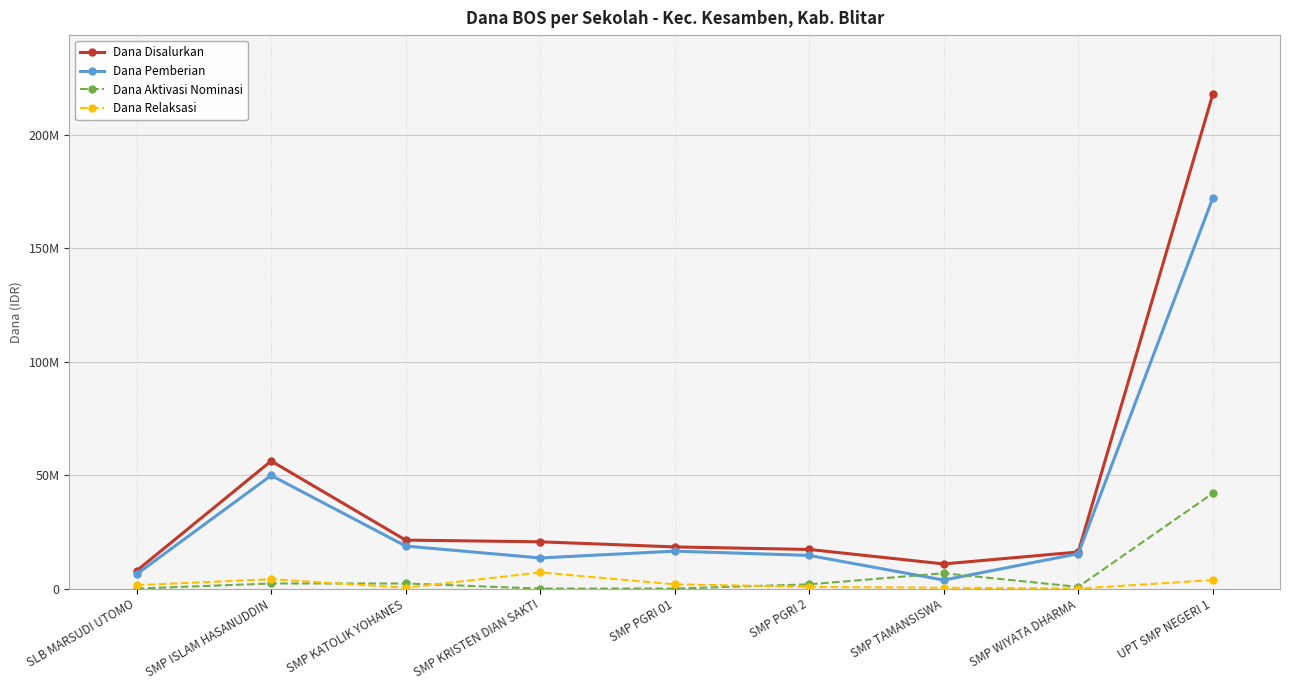

What is the average value of the Dana Aktivasi Nominasi series?

6208333